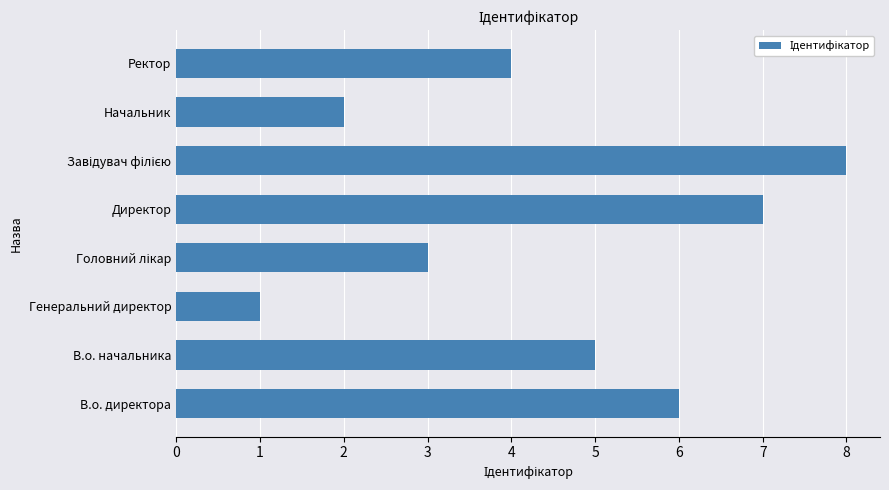

What is the maximum value shown in the chart?

8